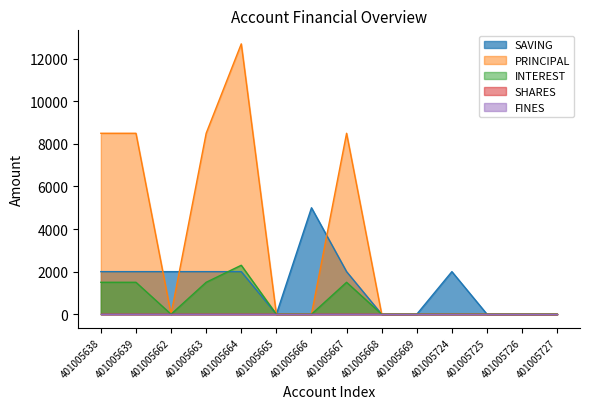

The SAVING series shows 2000 at 401005639. True or false?

True